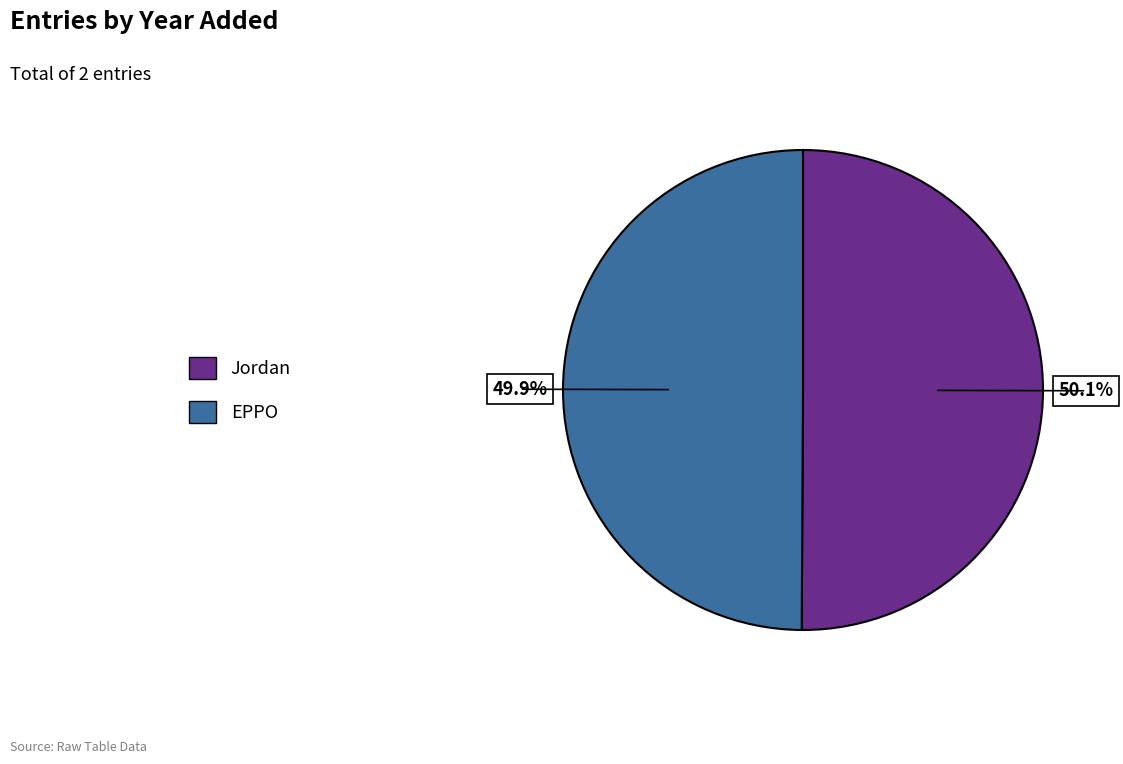

Is there a majority slice in this chart?

Yes